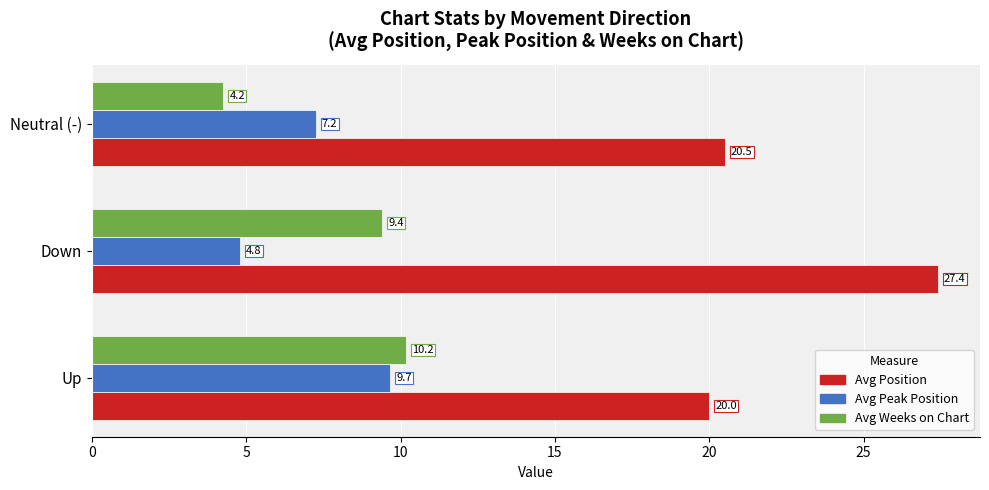

Which series has the largest total across all categories?

Avg Position